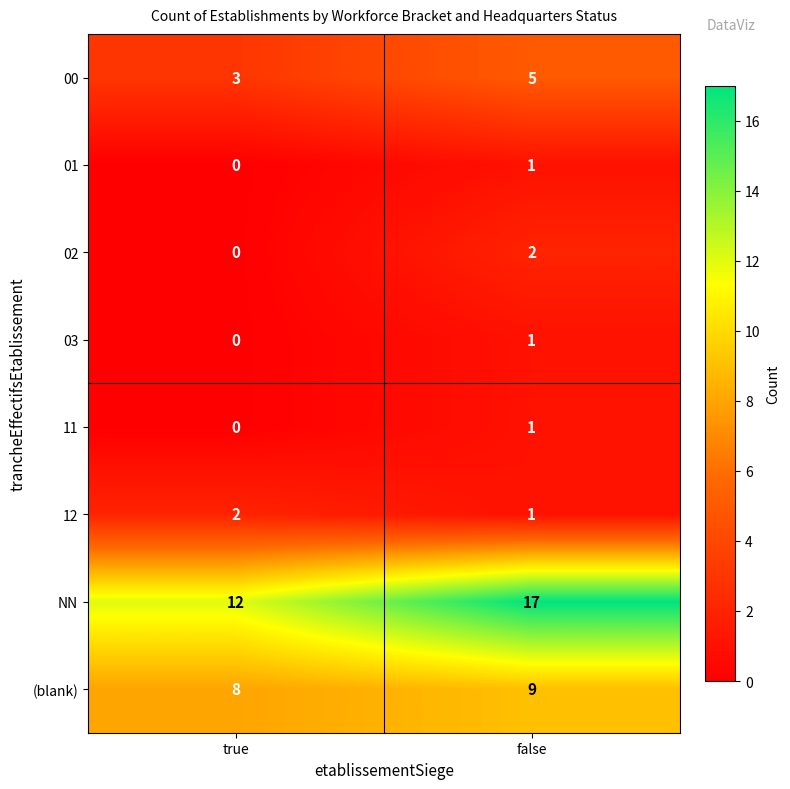

What is the sum of the 00 values at false and true?

8